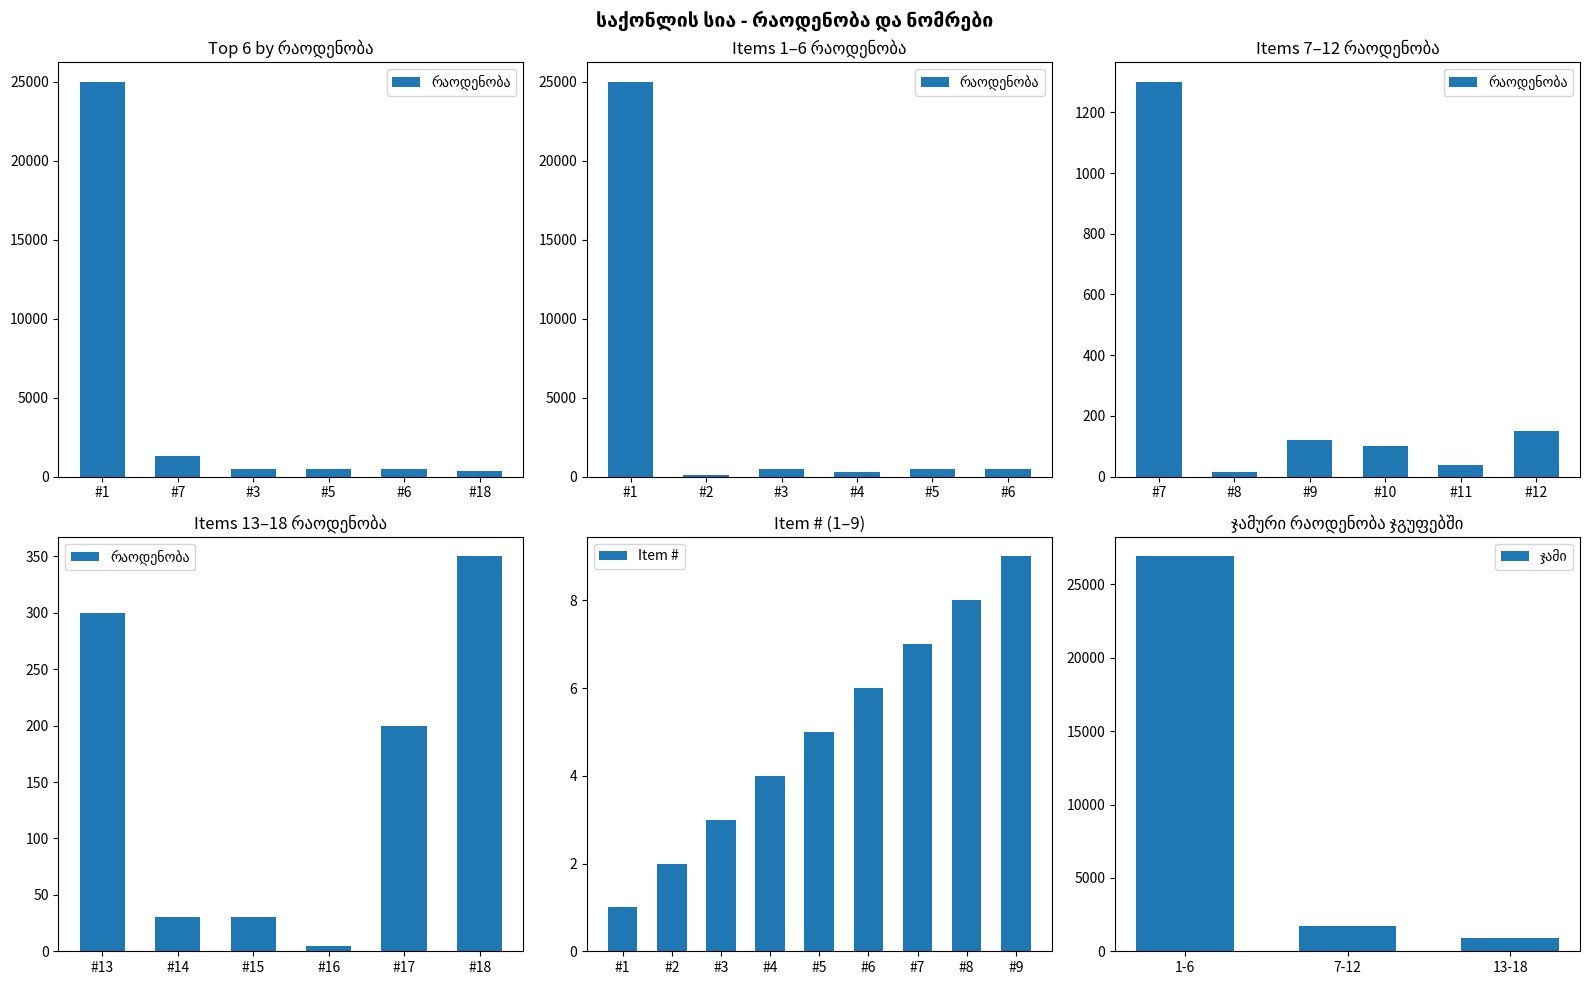

How many data points in რაოდენობა are less than 200?

9